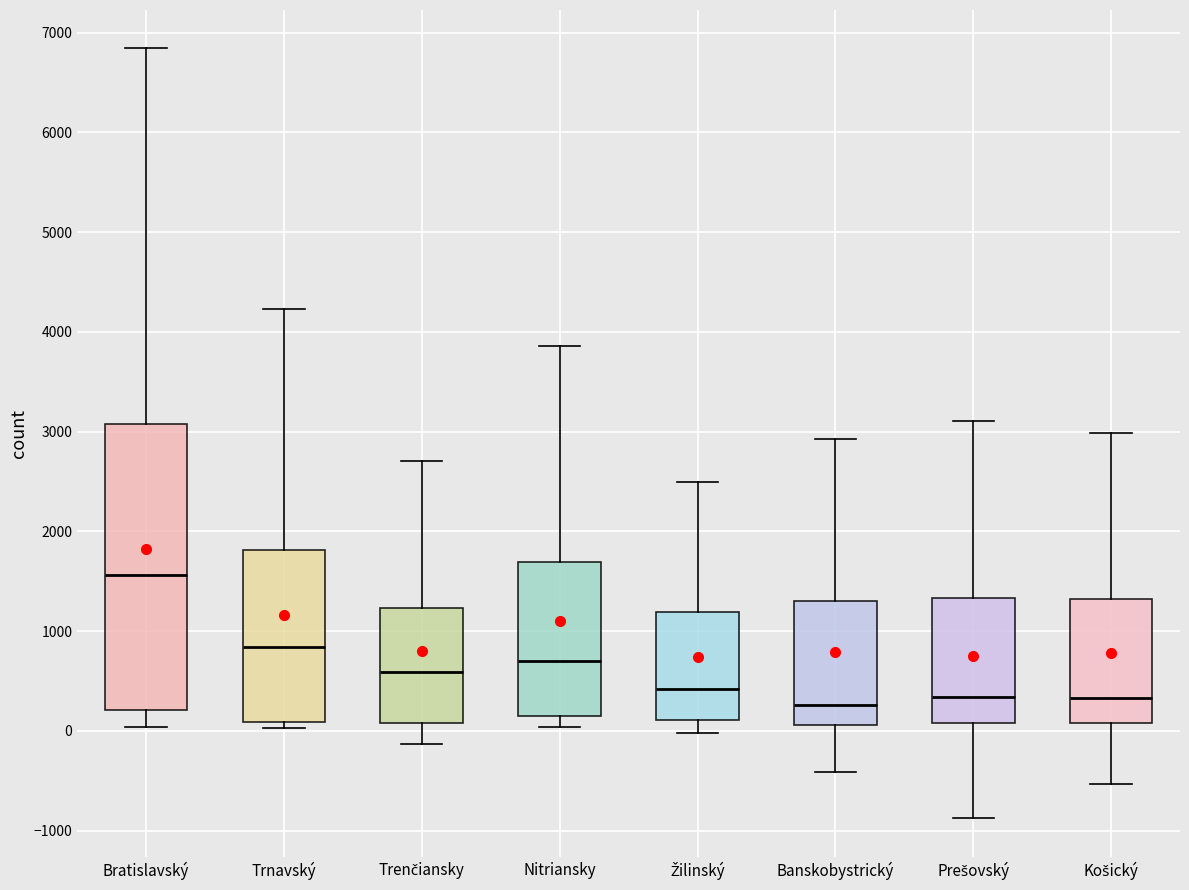

Where is the upper edge of the box for Prešovský on the y-axis? The values are not printed on the chart, so give them approximately, as read against the axis.

1300